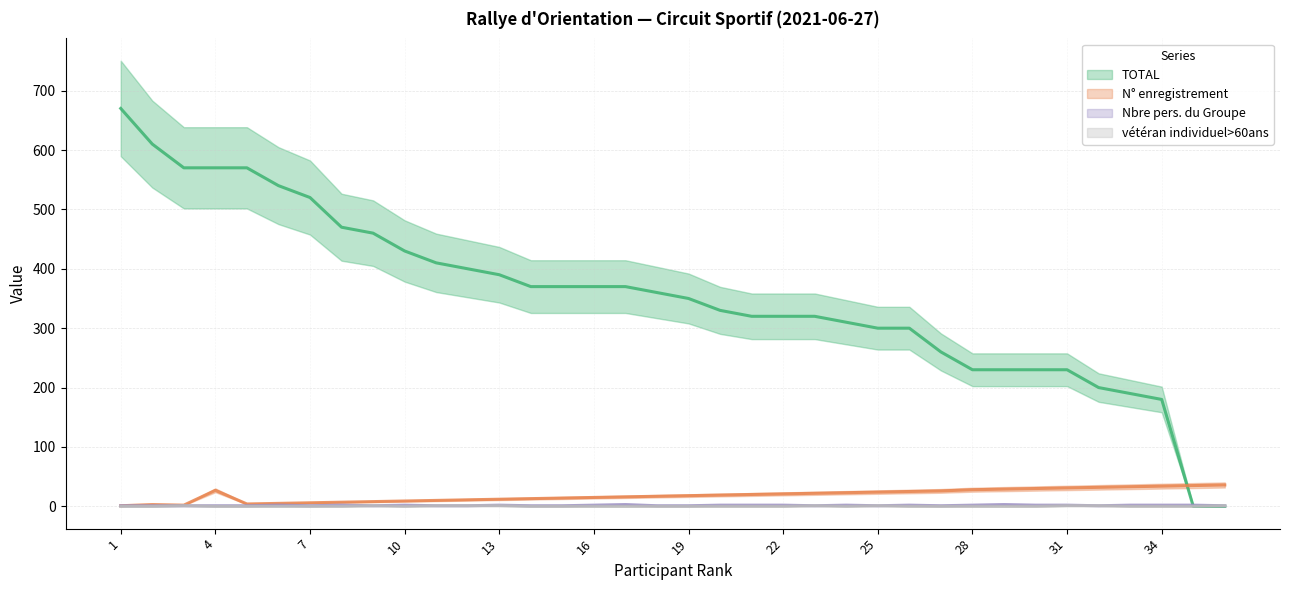

What is the spread (max minus min) of values at 31?

229